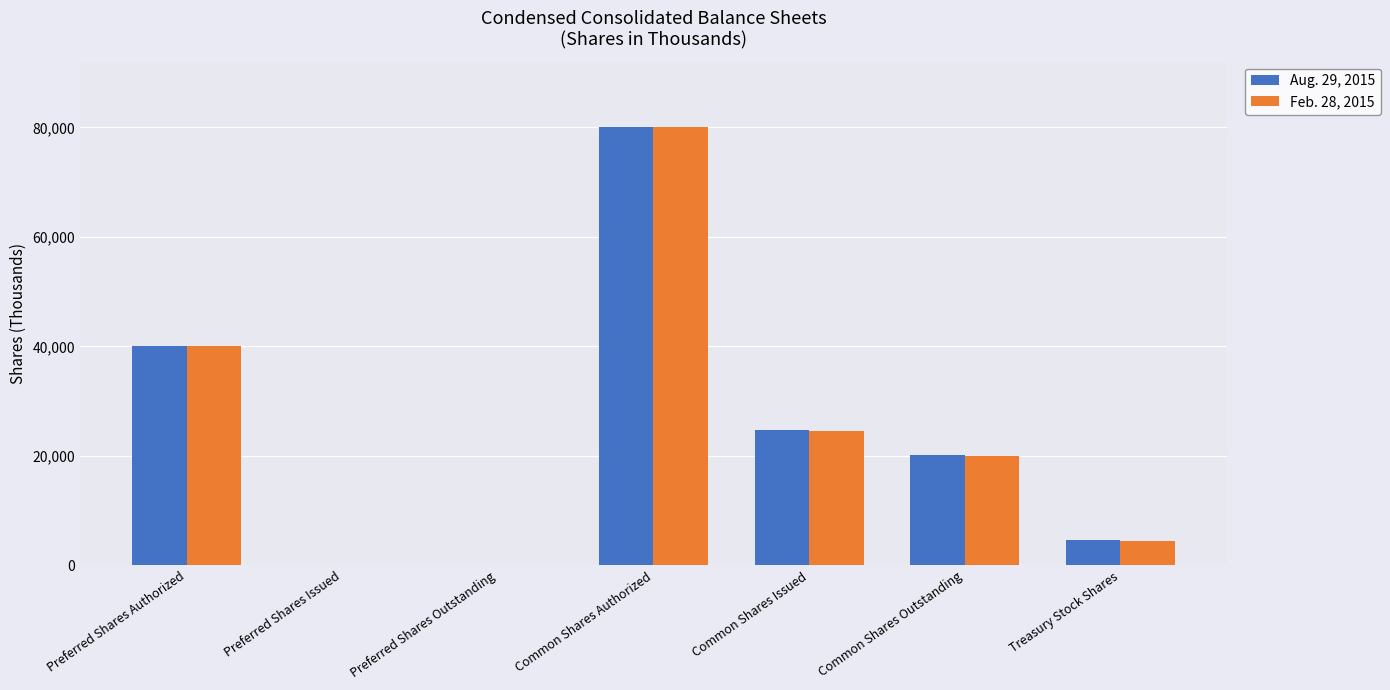

Reading left to right, extract all data points from this chart.

Aug. 29, 2015: Preferred Shares Authorized=40000	Preferred Shares Issued=0	Preferred Shares Outstanding=0	Common Shares Authorized=80000	Common Shares Issued=24729	Common Shares Outstanding=20132	Treasury Stock Shares=4597
Feb. 28, 2015: Preferred Shares Authorized=40000	Preferred Shares Issued=0	Preferred Shares Outstanding=0	Common Shares Authorized=80000	Common Shares Issued=24473	Common Shares Outstanding=20016	Treasury Stock Shares=4457